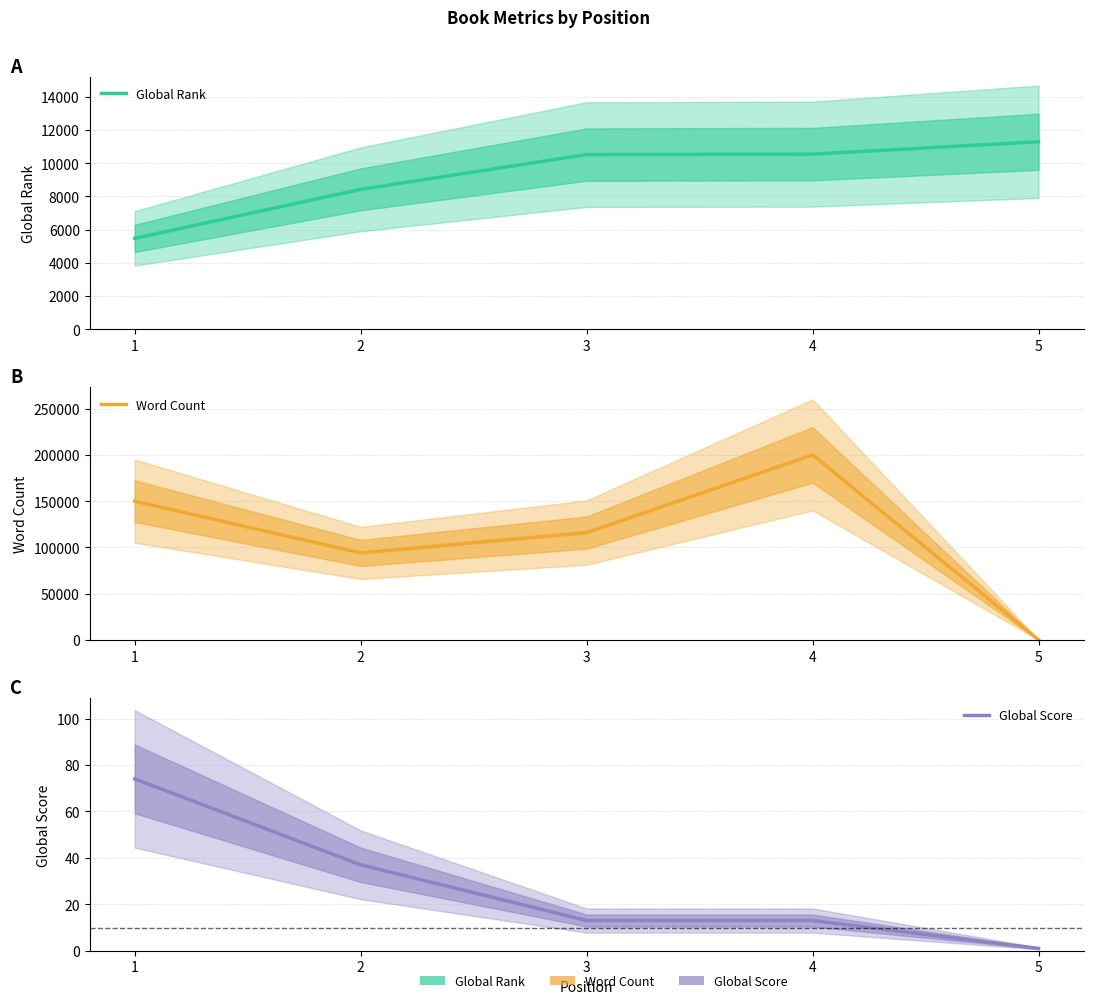

What is the value of the Global Score point at the 4th from the left?

13